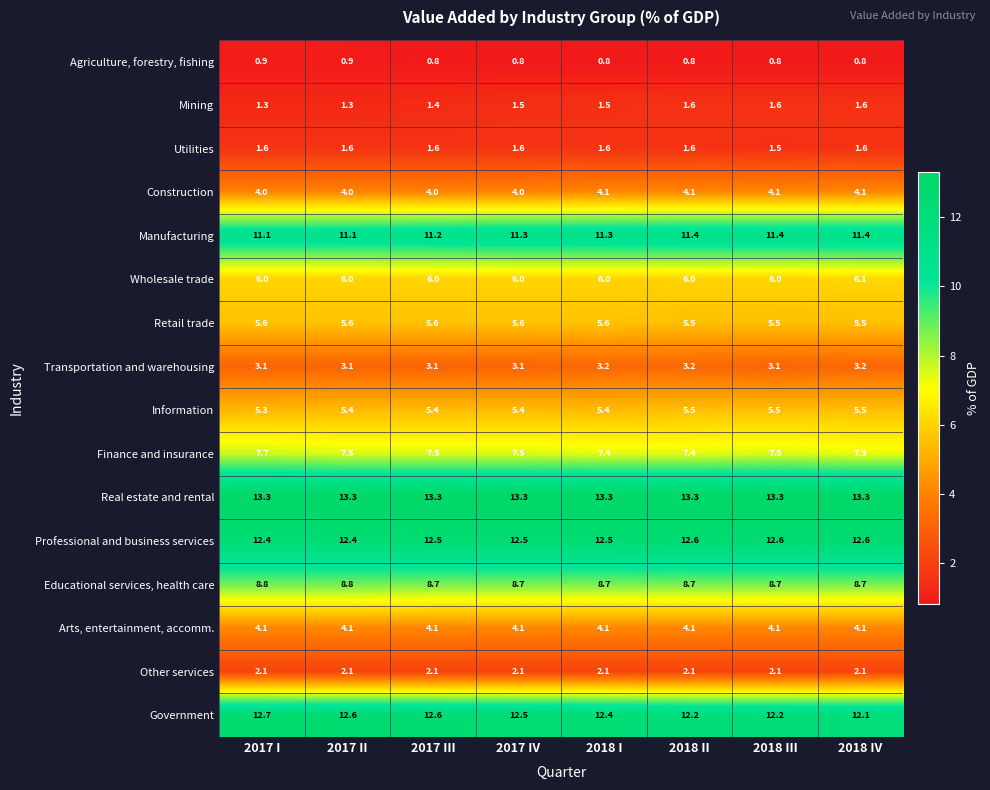

True or false: Information has a value of 3.7 at 2018 I.

False